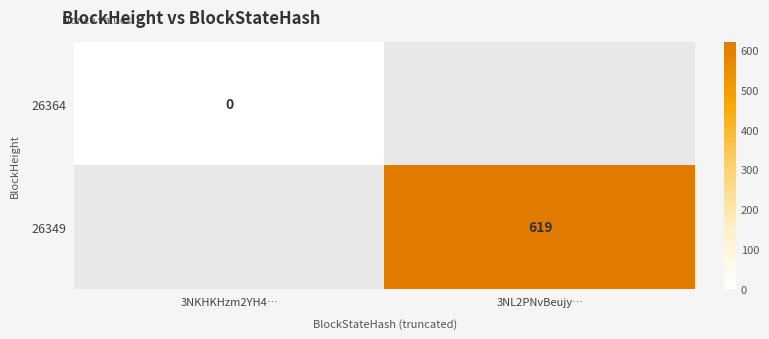

The 26349 series shows 128 at 3NL2PNvBeujy…. True or false?

False